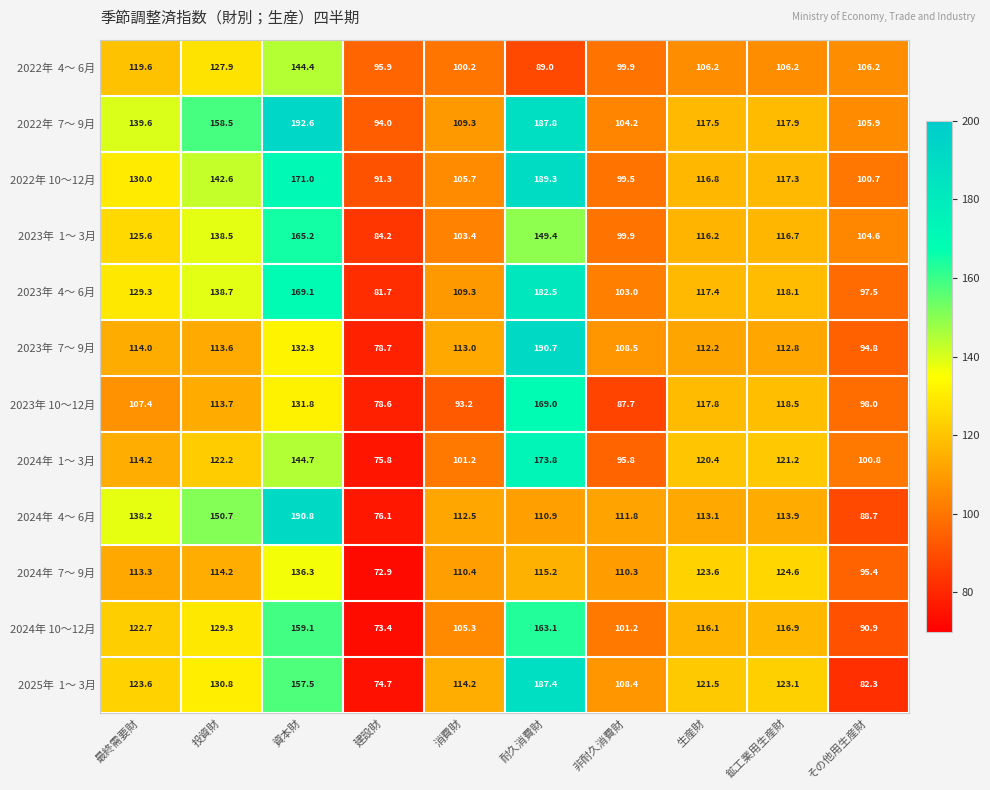

At which category is the sum across all series the highest?

耐久消費財